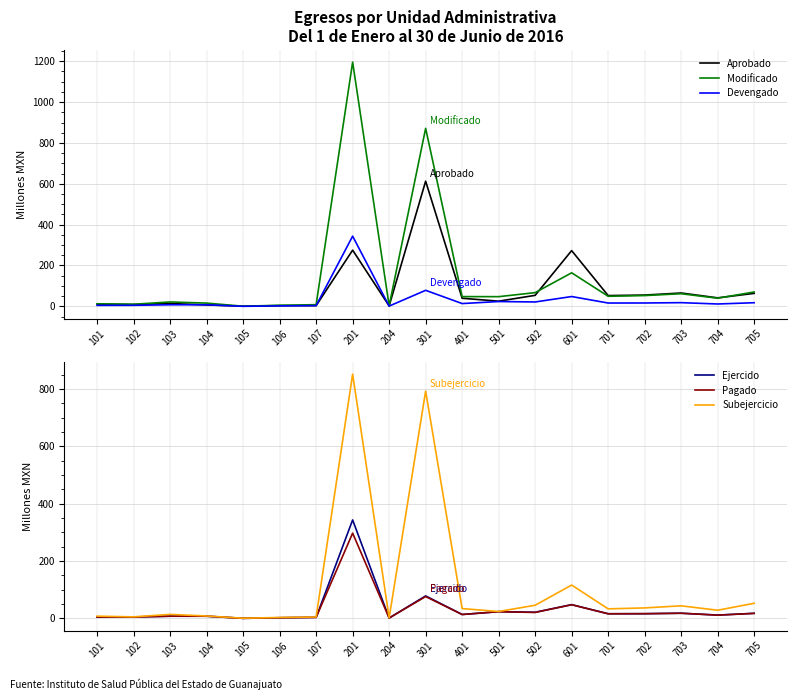

Reading right to left, list all the values displayed in this chart.

Aprobado: 63.4	41.4	65.1	55.0	52.6	272.8	53.7	25.1	39.4	612.7	1.7	275.0	3.3	3.4	0.5	6.8	13.9	8.7	10.2
Modificado: 70.1	39.6	61.6	52.6	49.2	164.0	66.9	47.2	47.6	871.6	2.8	1195.8	8.1	5.0	0.5	15.7	21.3	10.0	12.3
Devengado: 17.6	11.3	17.9	16.2	16.0	47.8	21.2	23.4	13.4	78.3	1.1	343.5	3.4	2.1	0.0	7.4	7.5	4.9	4.7
Ejercido: 17.6	11.3	17.9	16.2	16.0	47.8	21.2	23.4	13.4	78.3	1.1	343.5	3.4	2.1	0.0	7.4	7.5	4.9	4.7
Pagado: 17.3	11.1	17.8	16.2	15.9	47.4	20.6	23.2	13.4	76.1	1.1	297.4	3.4	2.1	0.0	7.4	7.5	4.8	4.6
Subejercicio: 52.6	28.3	43.7	36.4	33.1	116.2	45.7	23.9	34.1	793.3	1.7	852.3	4.6	3.0	0.5	8.2	13.8	5.1	7.6